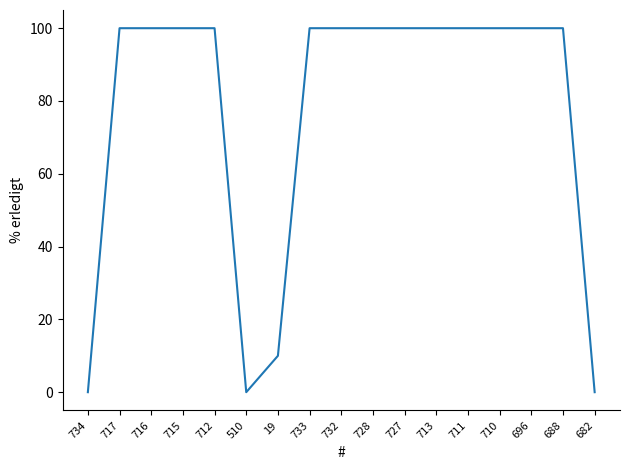

The chart shows a value of 100 at 696. True or false?

True